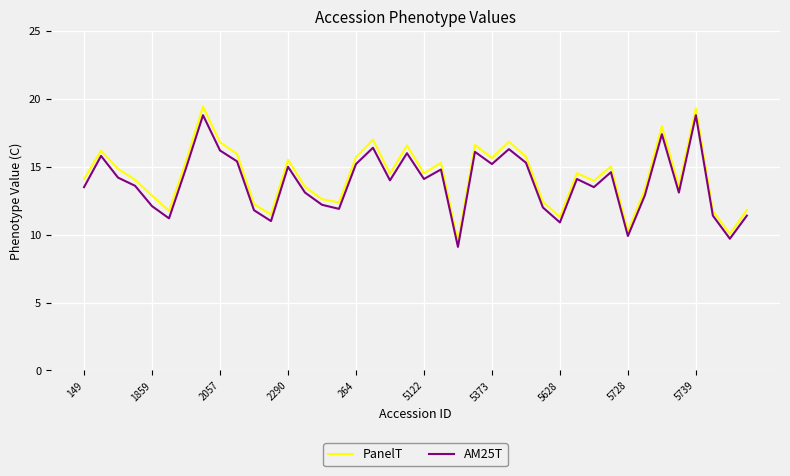

Which series has the widest spread of values?

PanelT